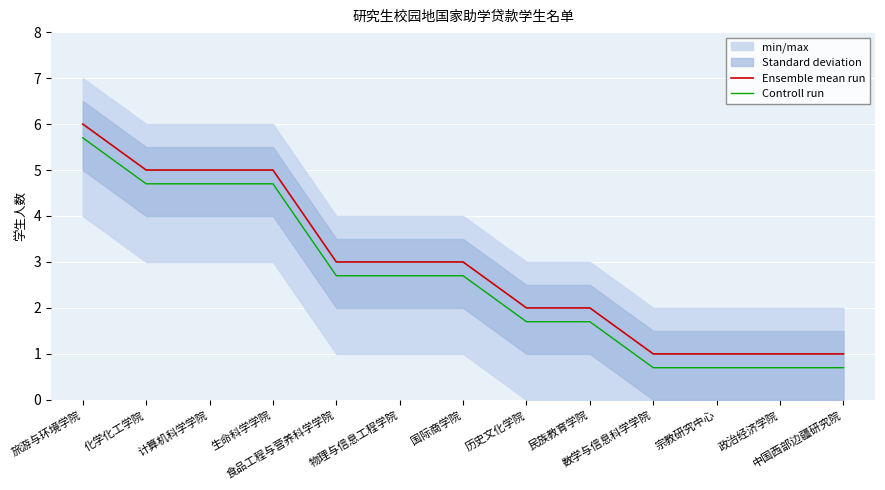

True or false: Controll run has more than 1 points higher than both neighbors.

False